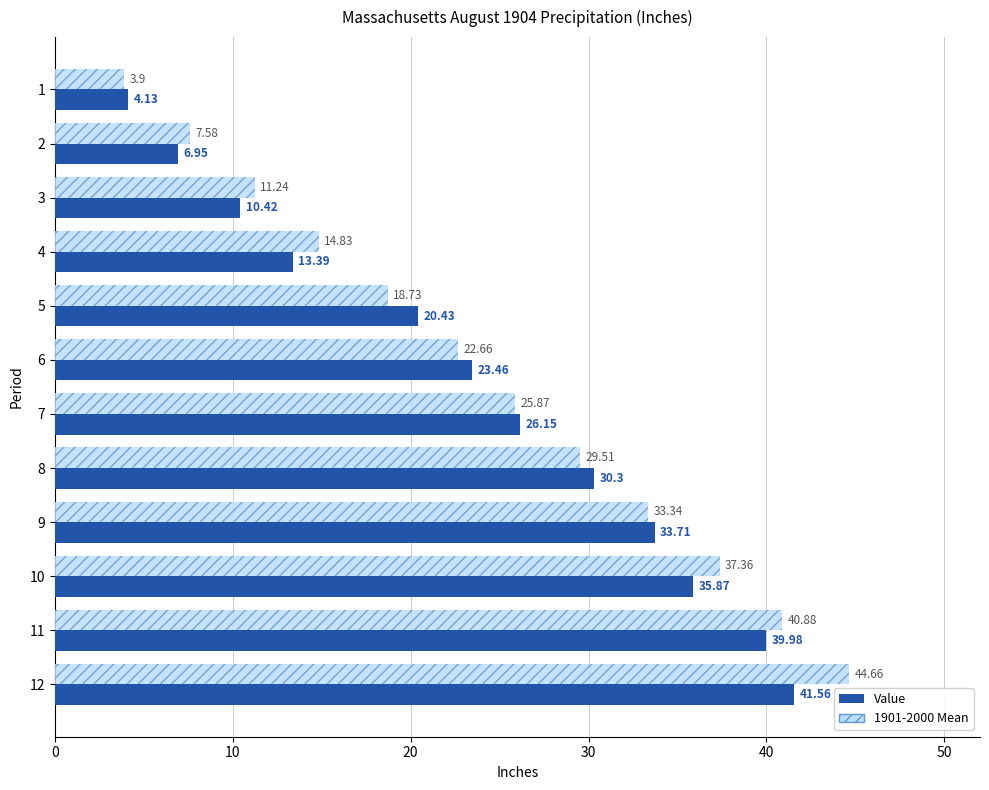

At which category does the chart reach its peak across all series?

12